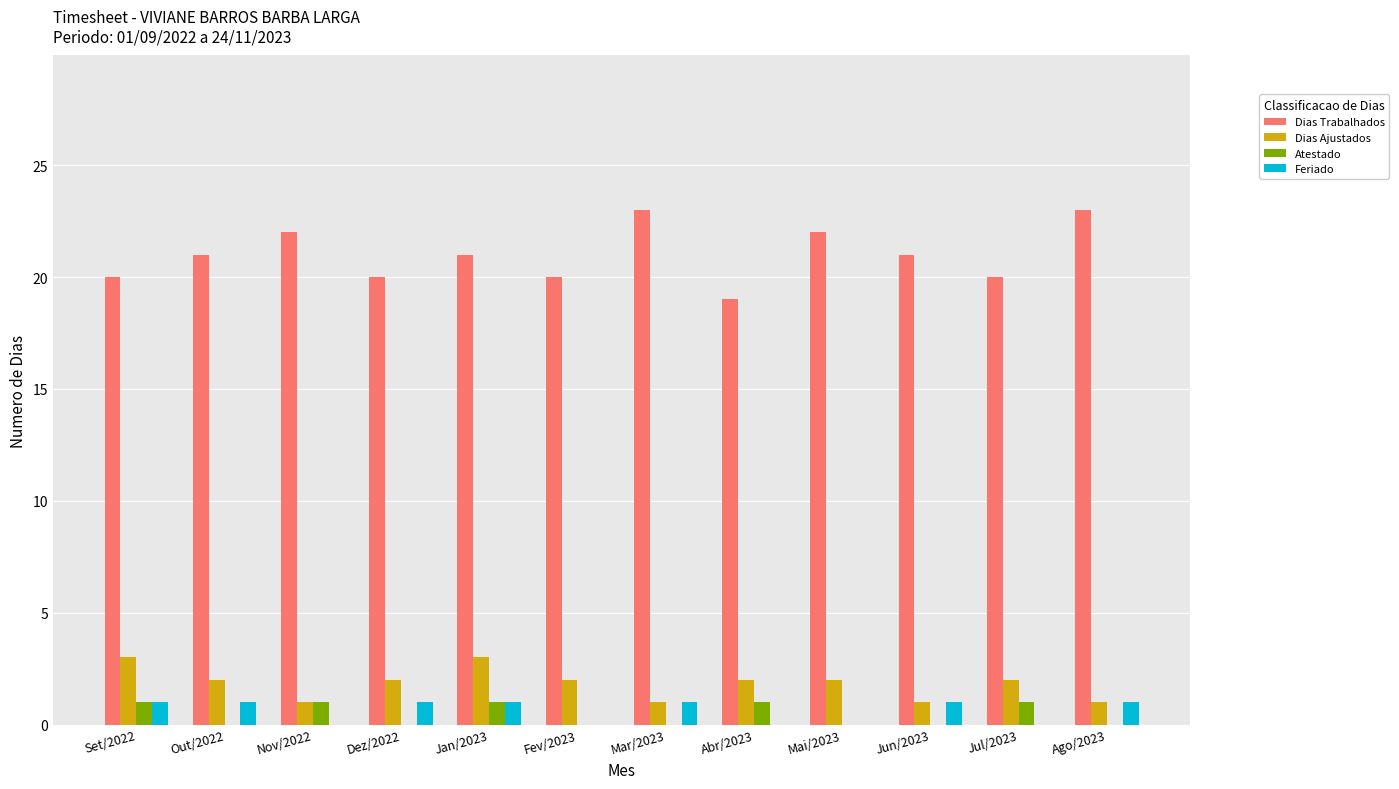

What is the sum of the Dias Ajustados values at Jun/2023 and Jul/2023?

3